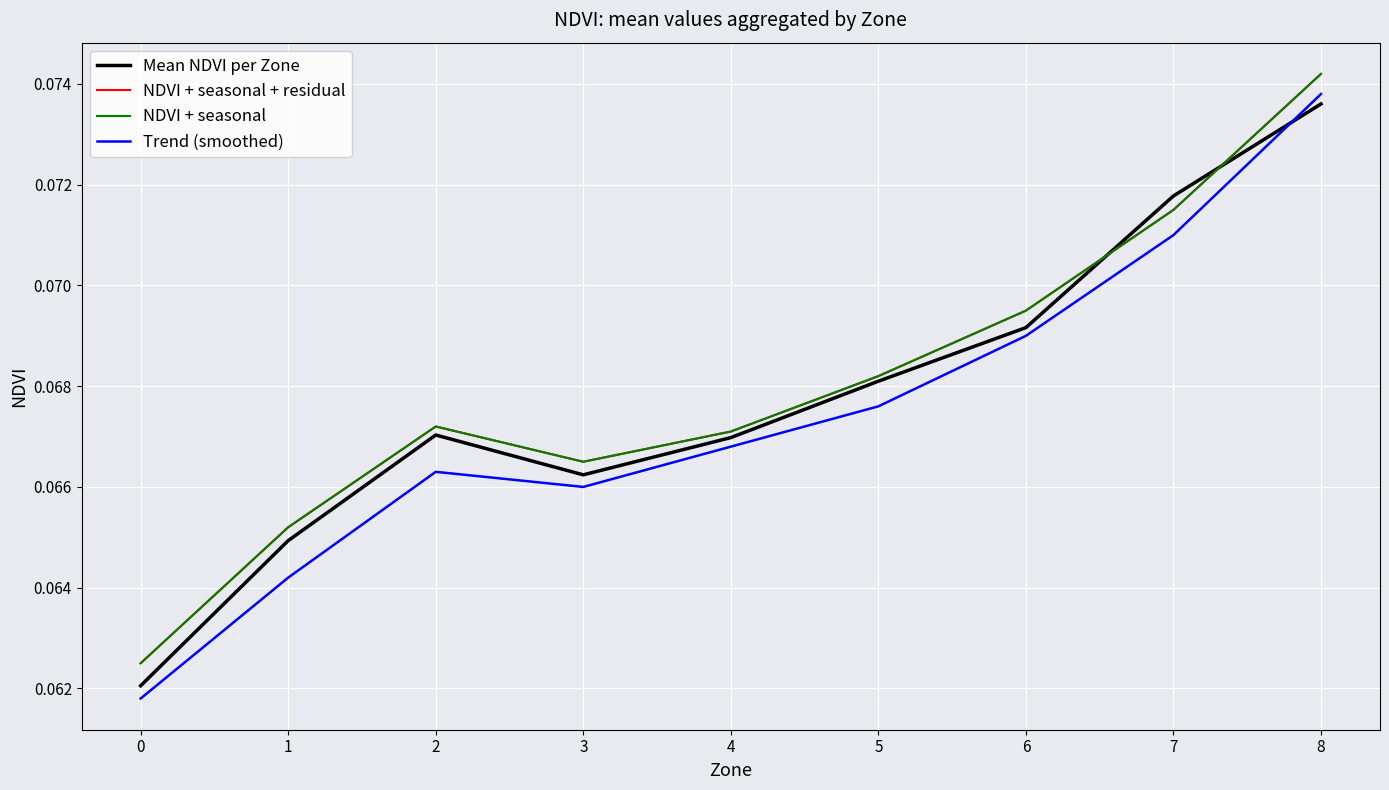

What is the approximate value of Mean NDVI per Zone at 4?

0.1